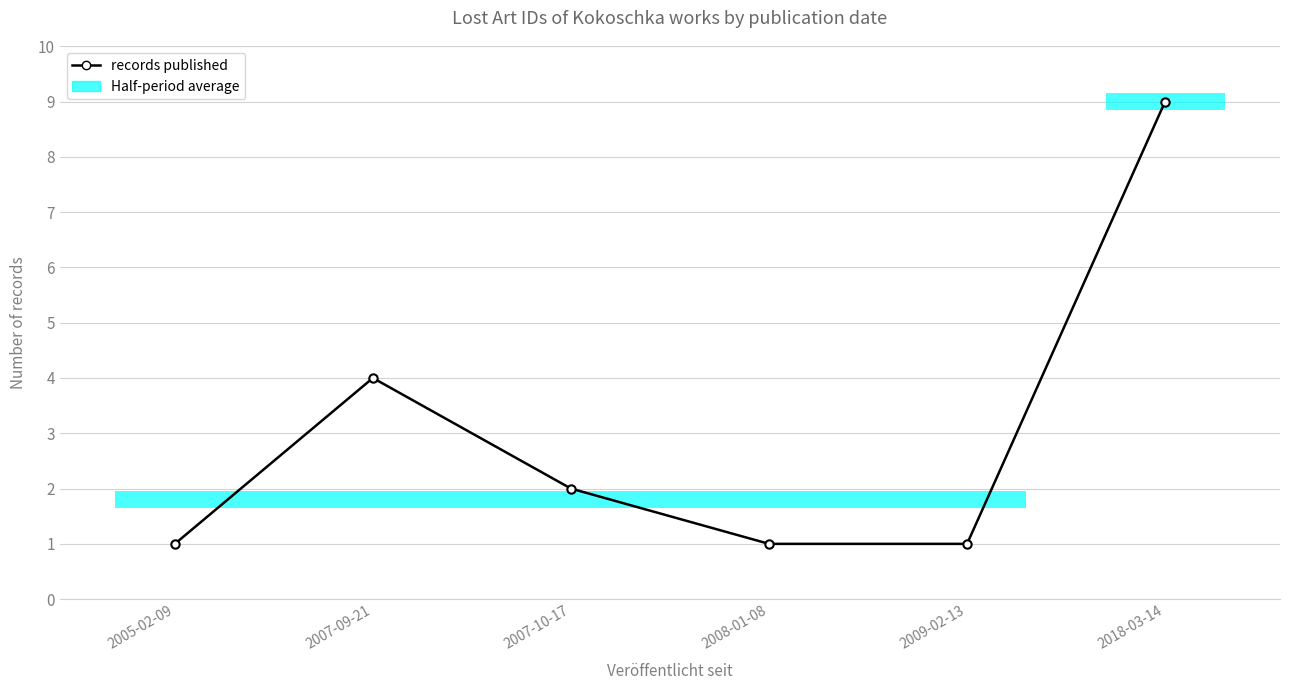

The chart shows a value of 1 at 2009-02-13. True or false?

False